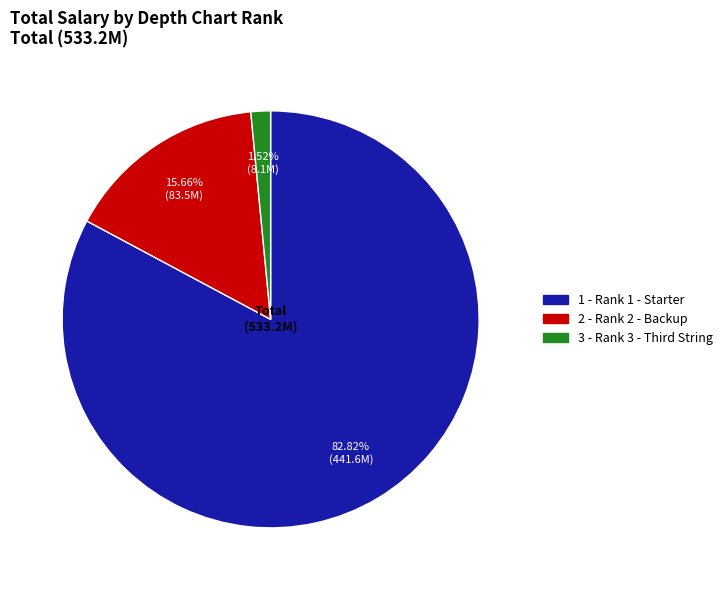

Is there a majority slice in this chart?

Yes